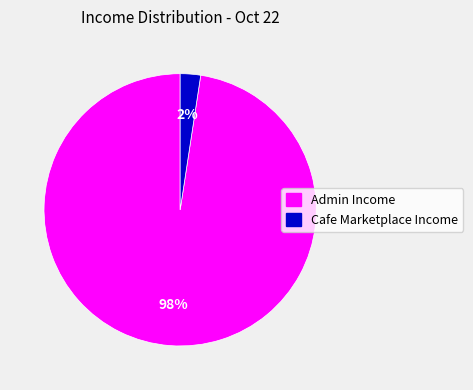

To the nearest percent, what portion does Cafe Marketplace Income represent?

2%